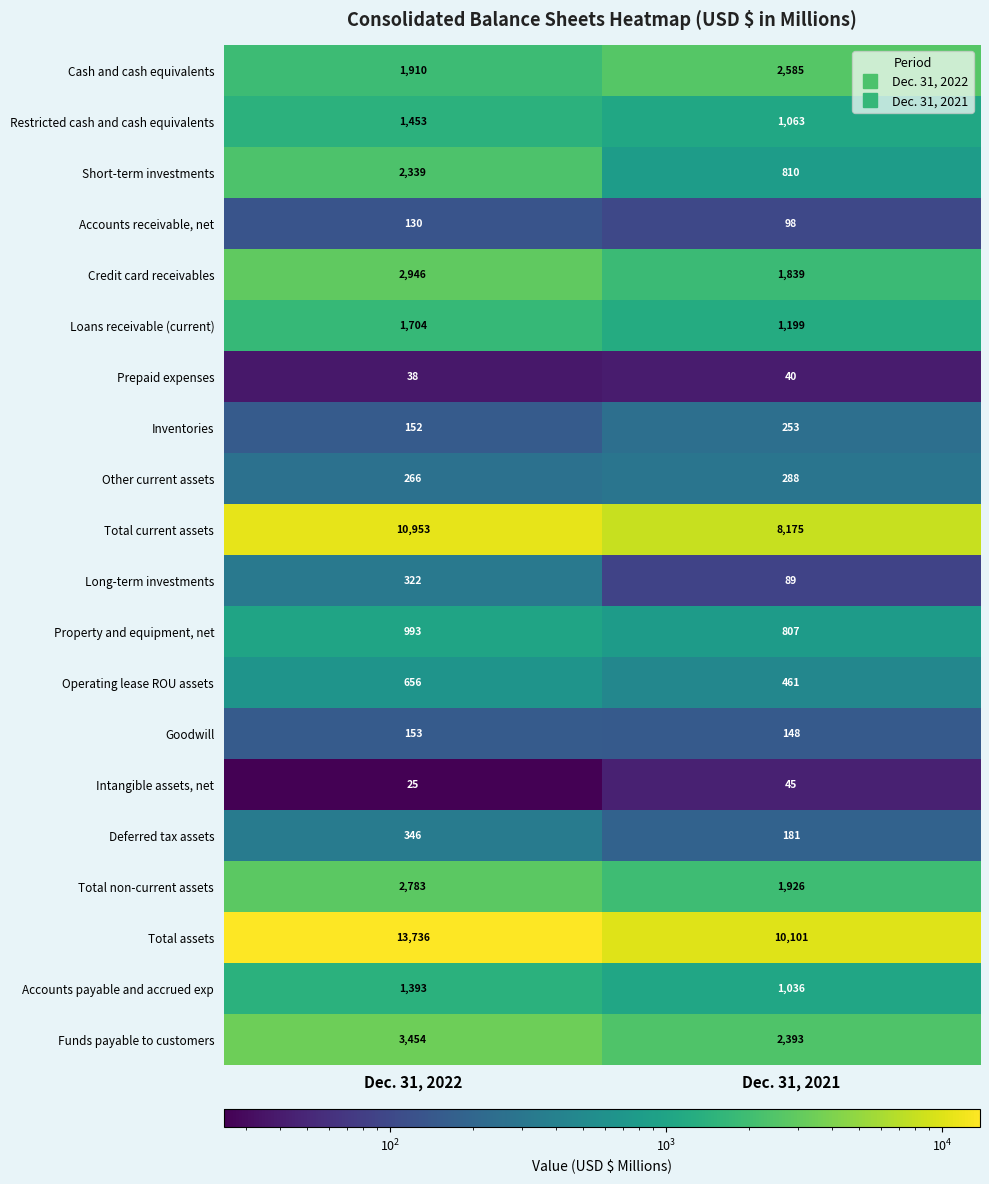

What is the difference between the maximum and minimum values in the Accounts payable and accrued exp series?

357